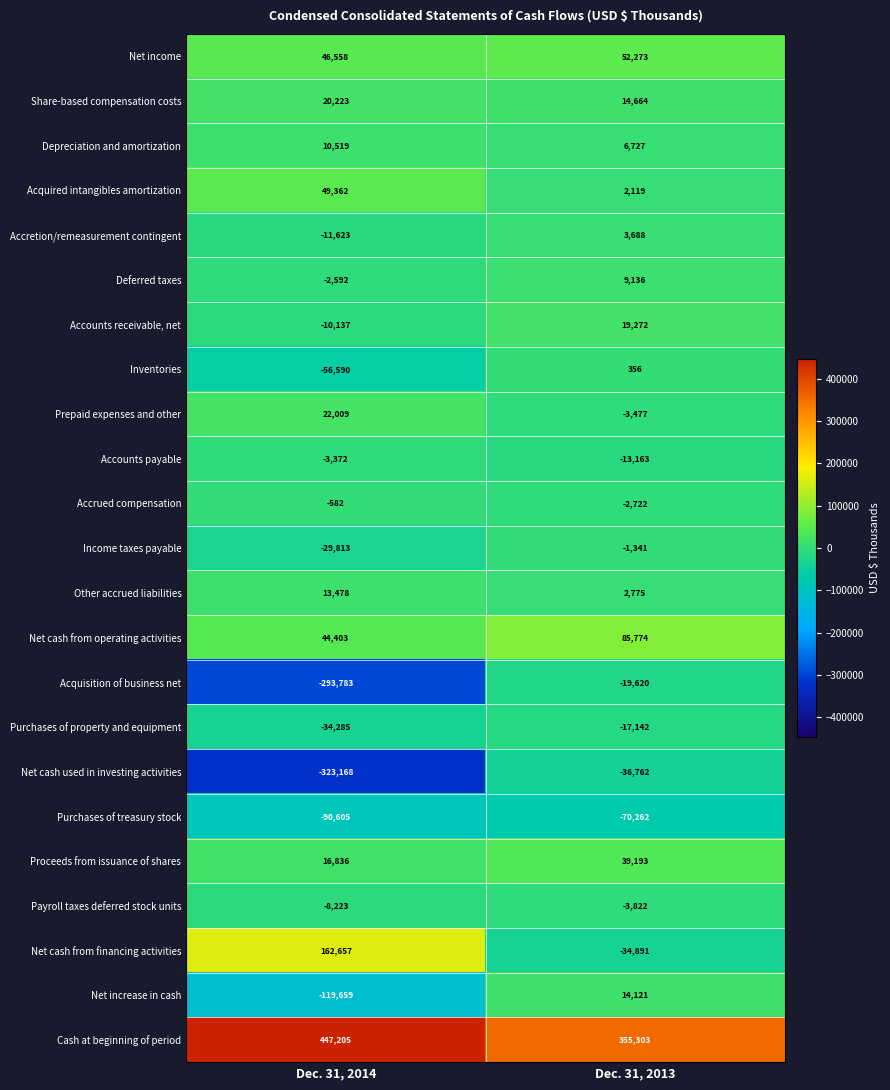

True or false: Payroll taxes deferred stock units has a value of -3822 at Dec. 31, 2013.

True